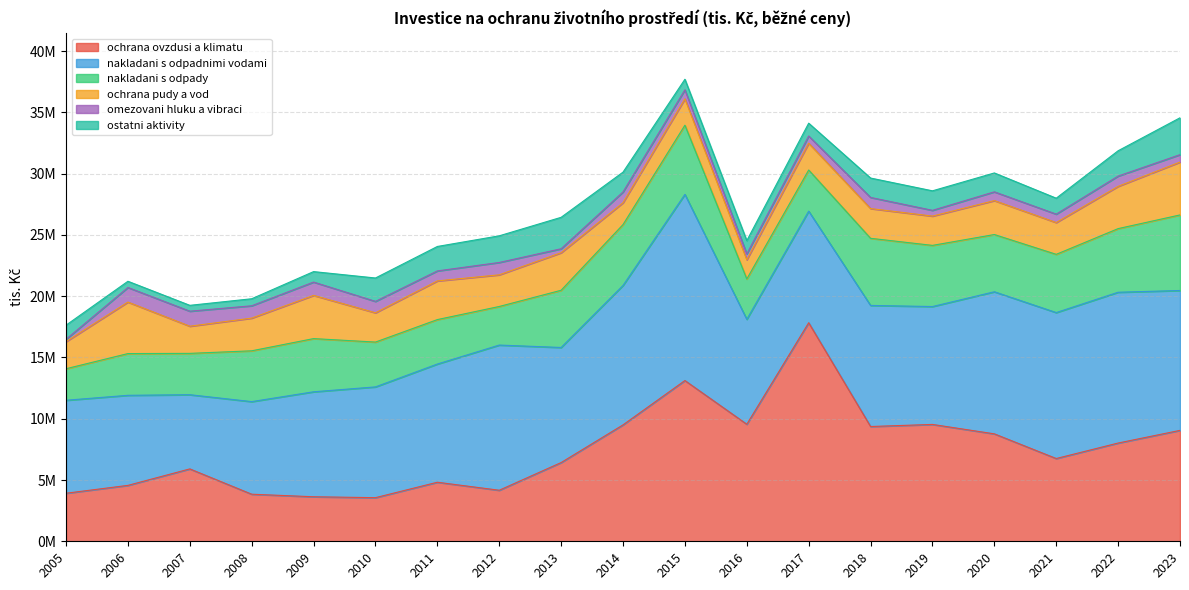

Does the chart display data point markers on the line(s)?

No